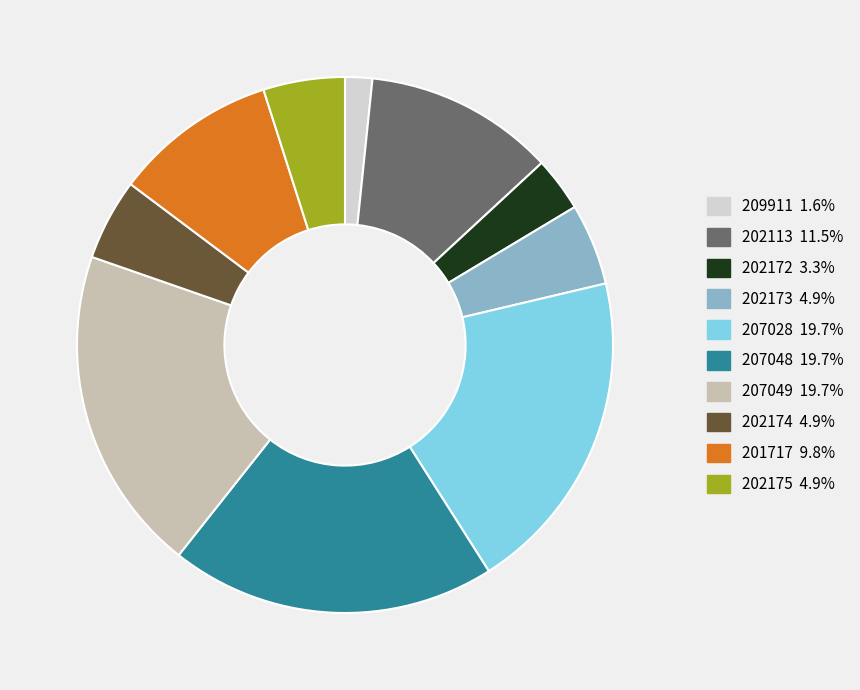

Which slice is the smallest?

209911